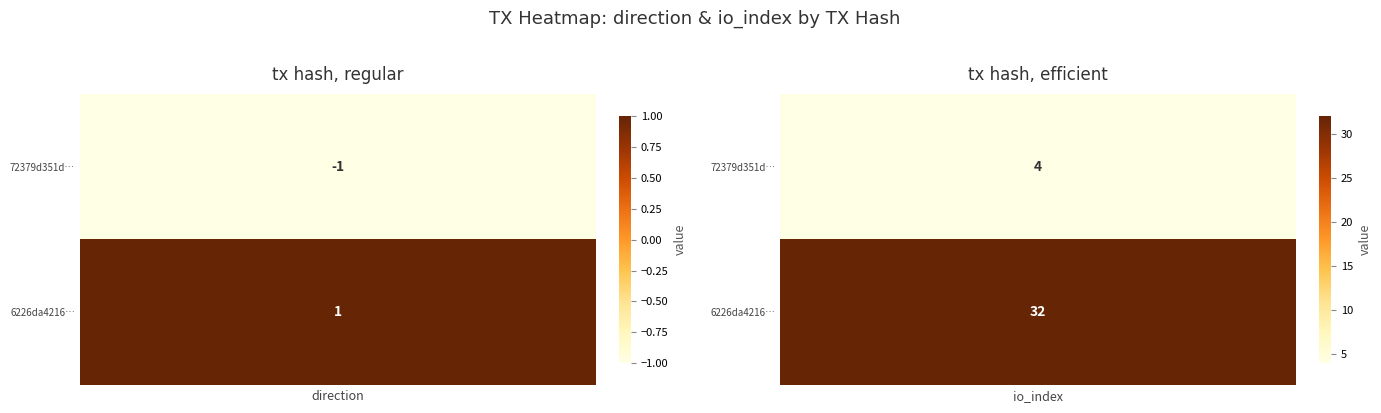

Rank the categories by 6226da4216a83b606a4910328312bdca186e984 value from lowest to highest.

0, 1